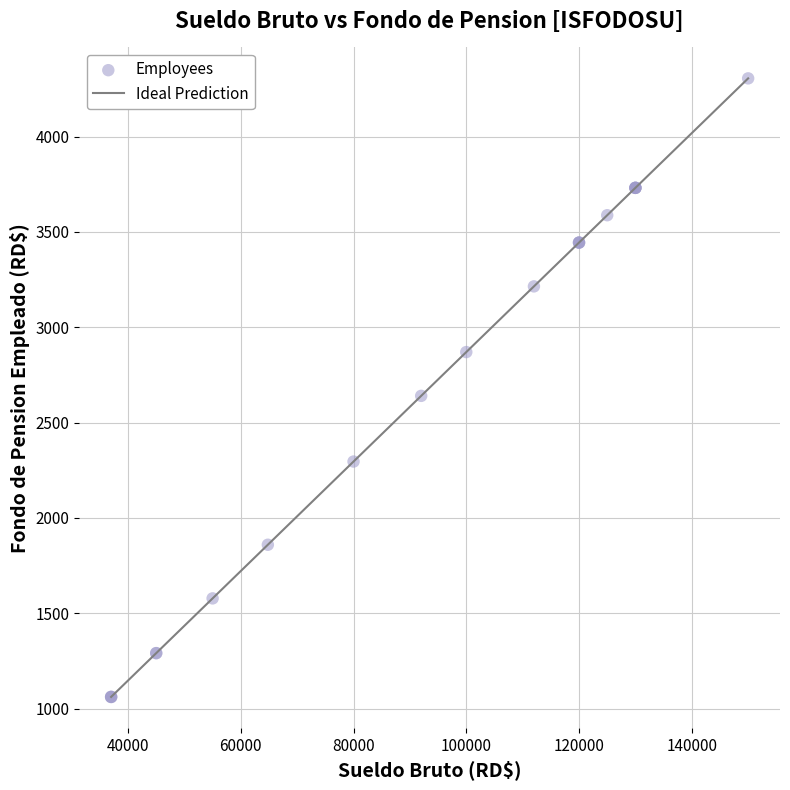

What Y value in the scatter plot is closest to 2683?

2640.4